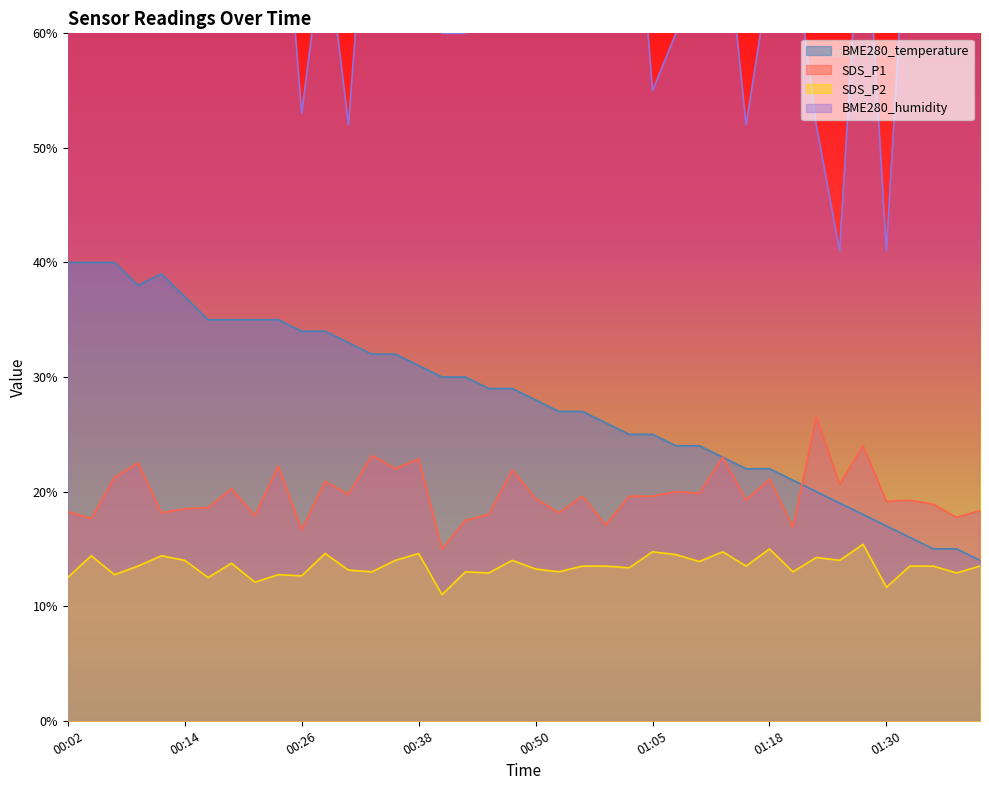

Where does the SDS_P2 series first go above 13?

00:04